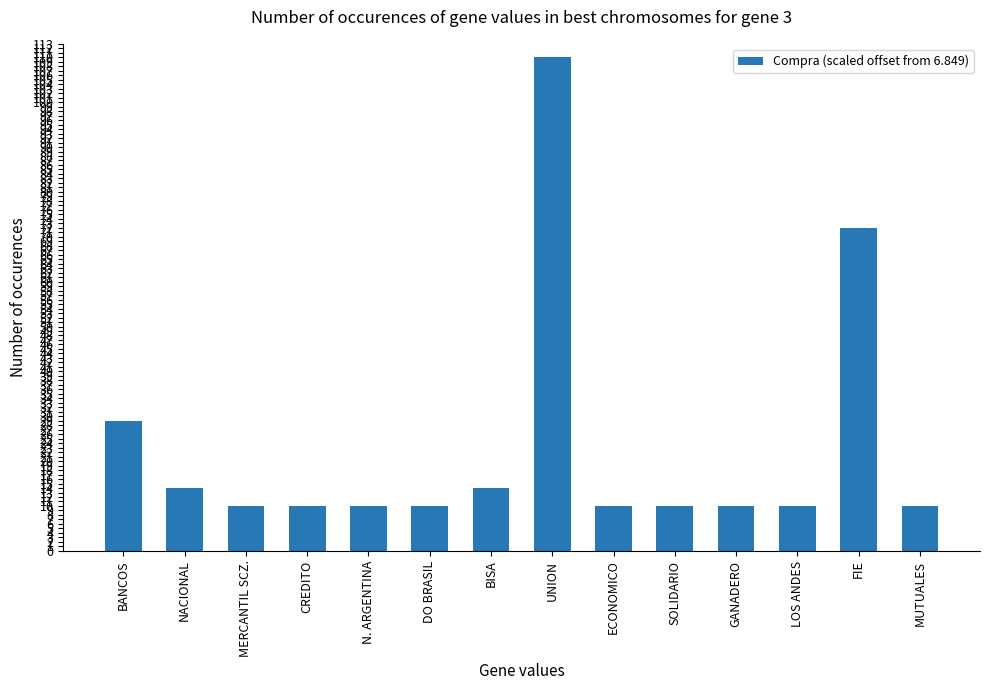

Reading left to right, transcribe all the data shown in this chart.

BANCOS=29	NACIONAL=14	MERCANTIL SCZ.=10	CREDITO=10	N. ARGENTINA=10	DO BRASIL=10	BISA=14	UNION=110	ECONOMICO=10	SOLIDARIO=10	GANADERO=10	LOS ANDES=10	FIE=72	MUTUALES=10